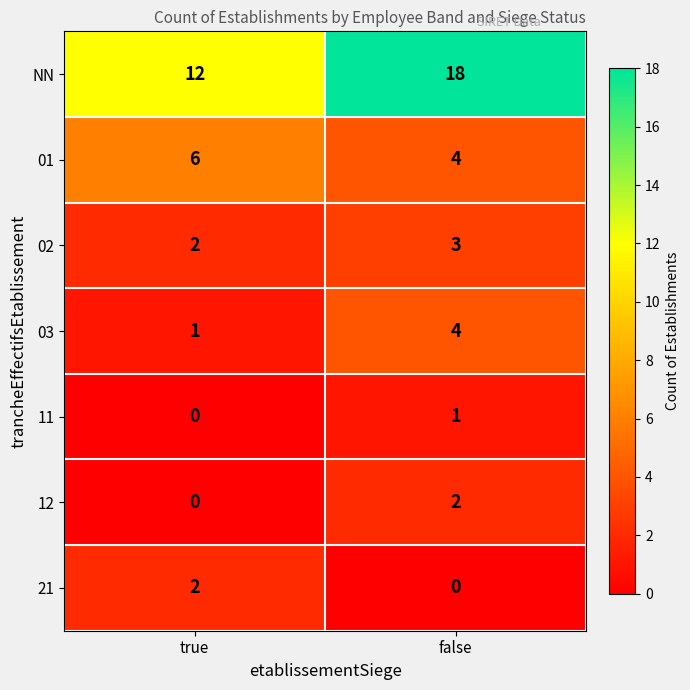

What is the difference between the maximum and minimum values in the 03 series?

3